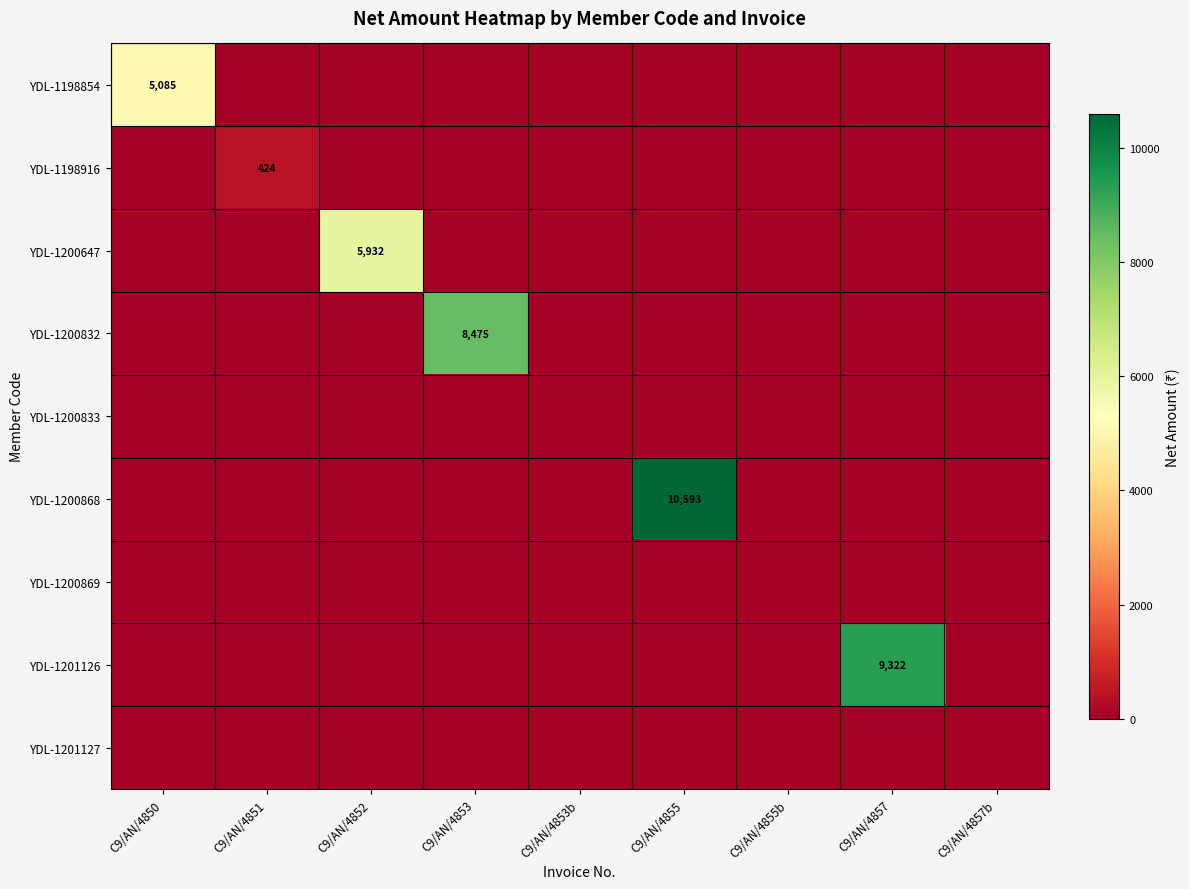

Count the number of categories in the chart.

9